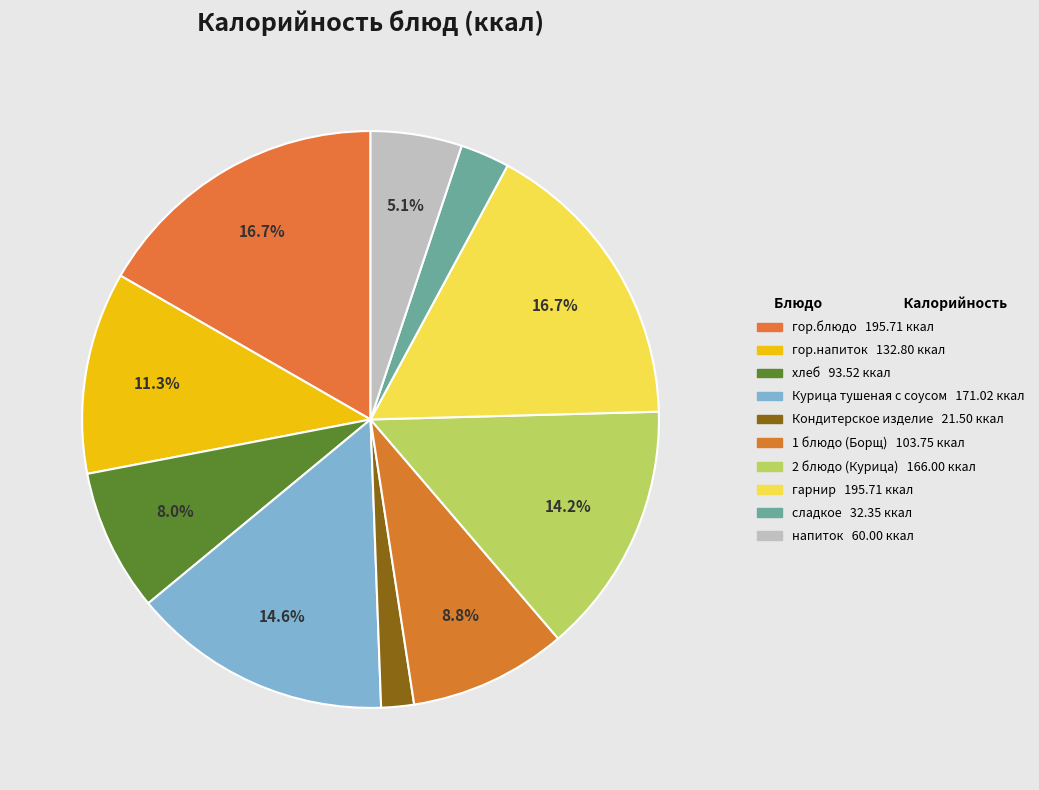

What is the change in value from 1 блюдо (Борщ) to 2 блюдо (Курица)?

+62.2